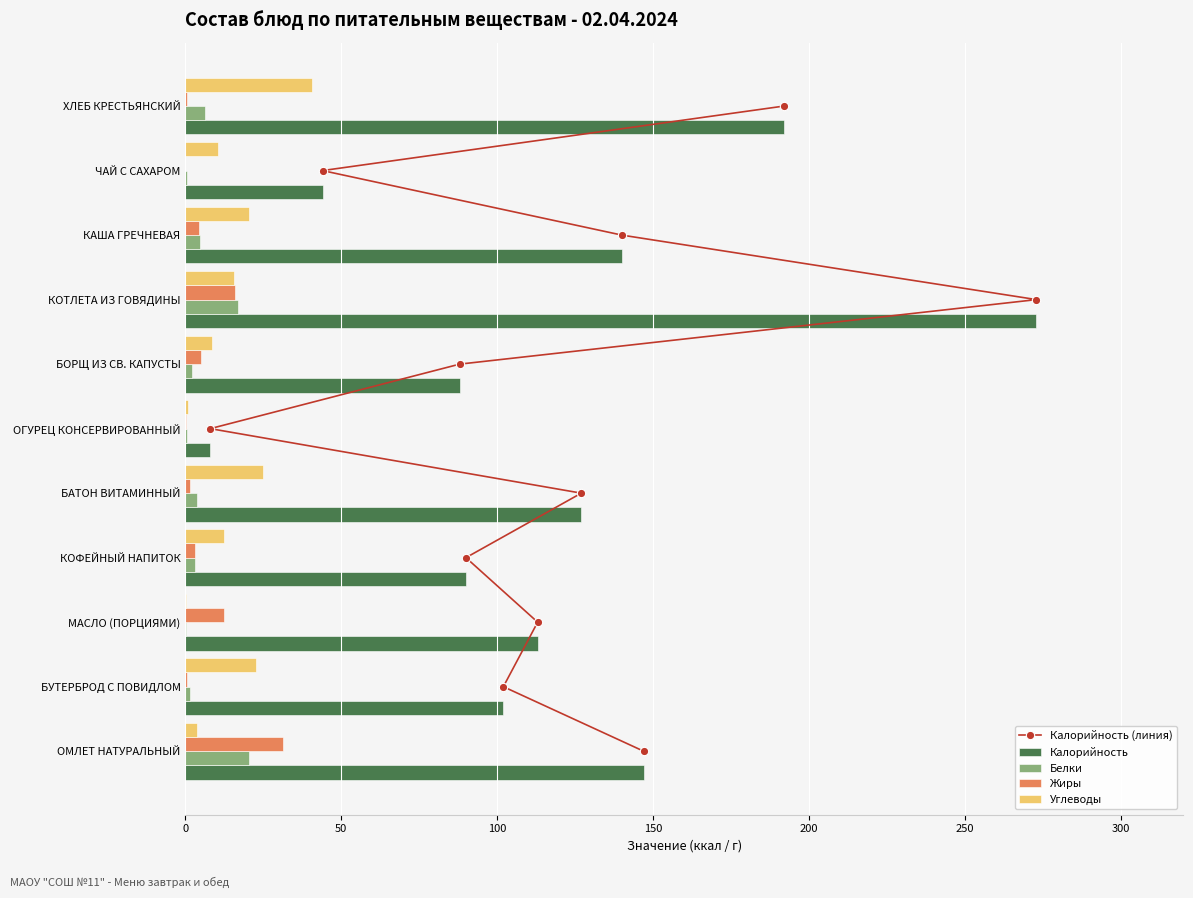

What are all the series names shown in the legend?

Калорийность (линия), Калорийность, Белки, Жиры, Углеводы